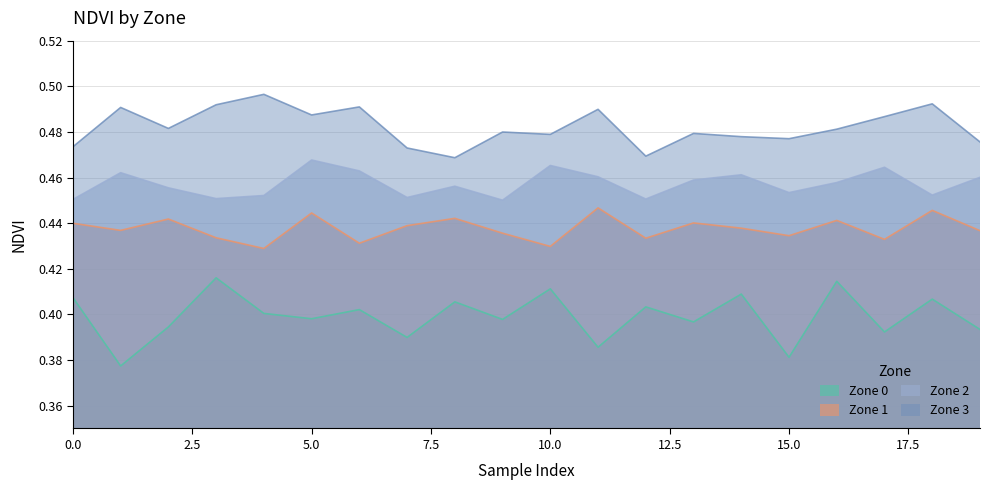

Does the chart have visible grid lines?

Yes